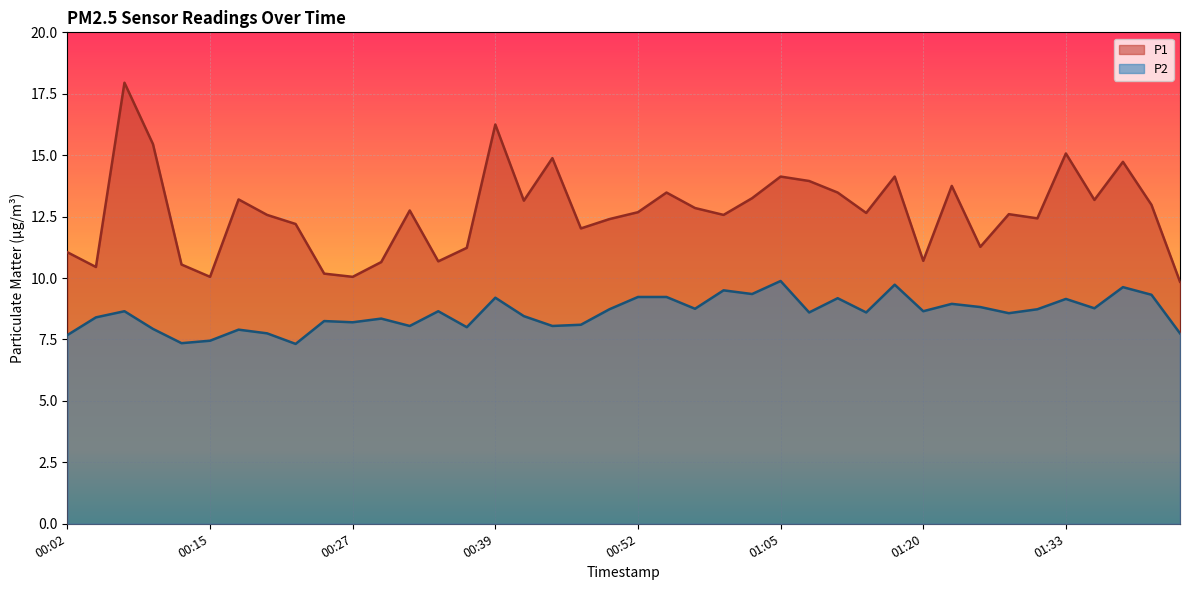

True or false: P1 has a value of 13.9 at 01:07.

True